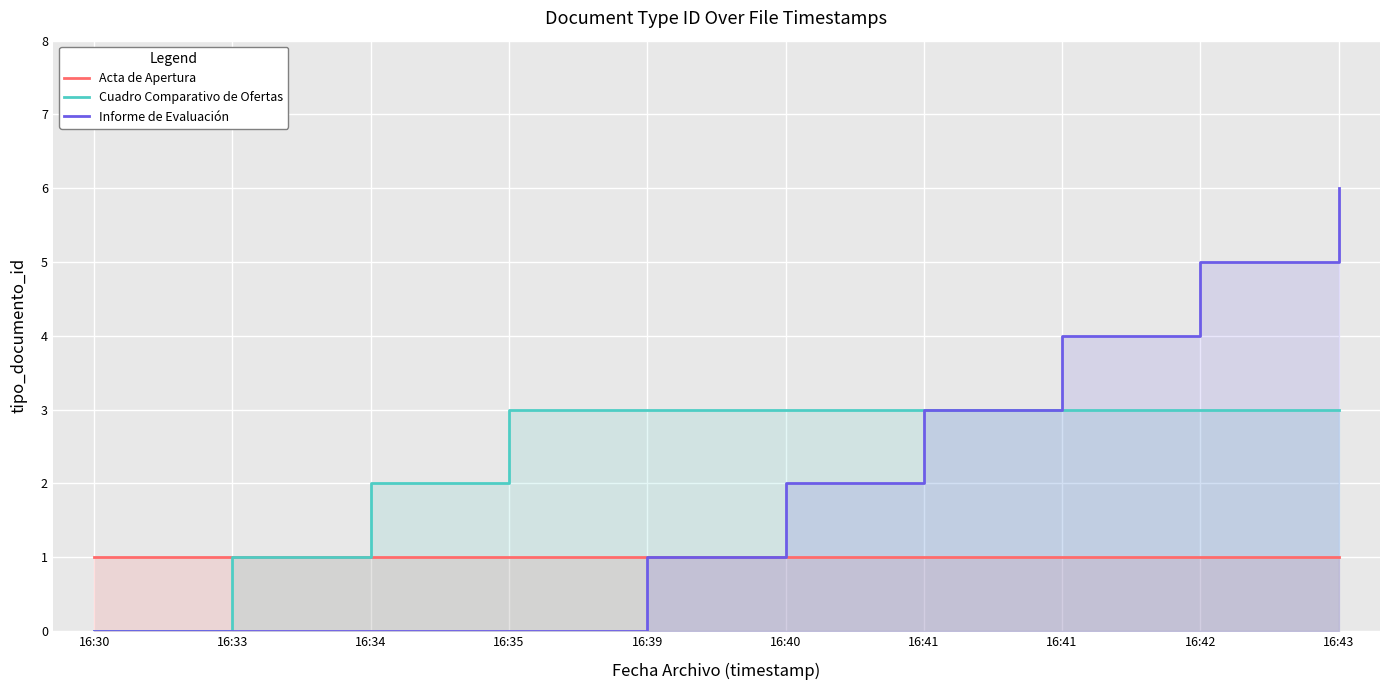

Is it true that Cuadro Comparativo de Ofertas equals 3 at 16:42?

True